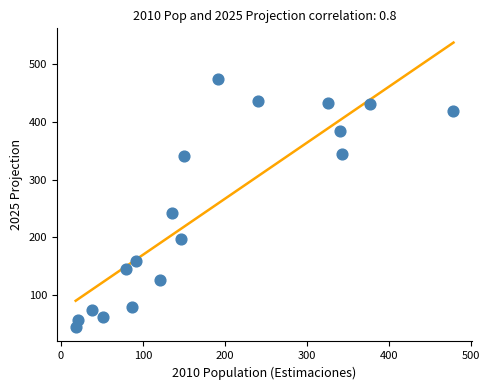

What Y value in the scatter plot is closest to 259?

243